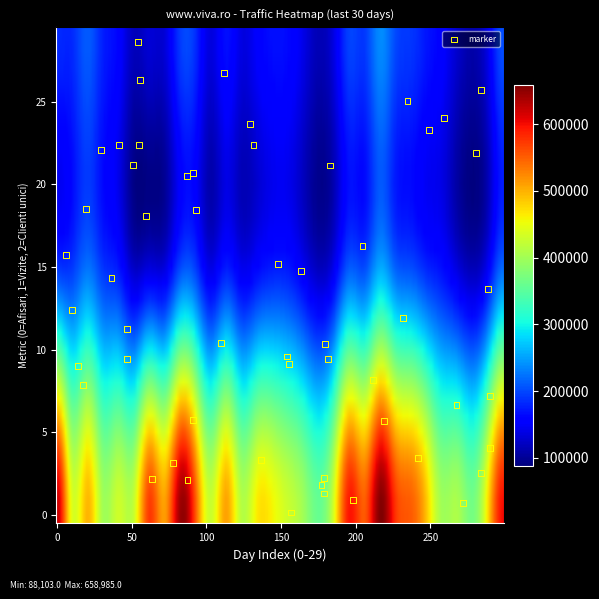

What is the range of Y values (max minus min)?

28.5